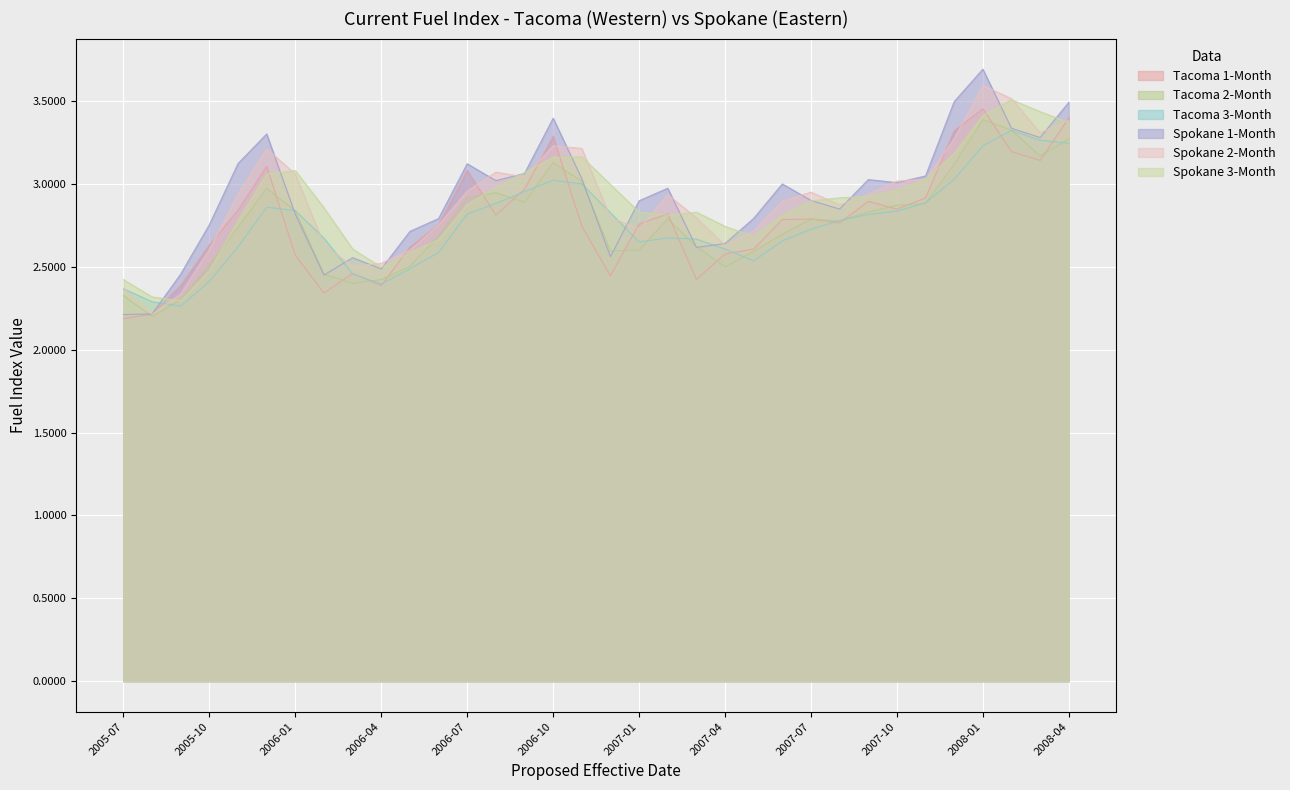

What is the label of the 23rd point from the right?

2006-06